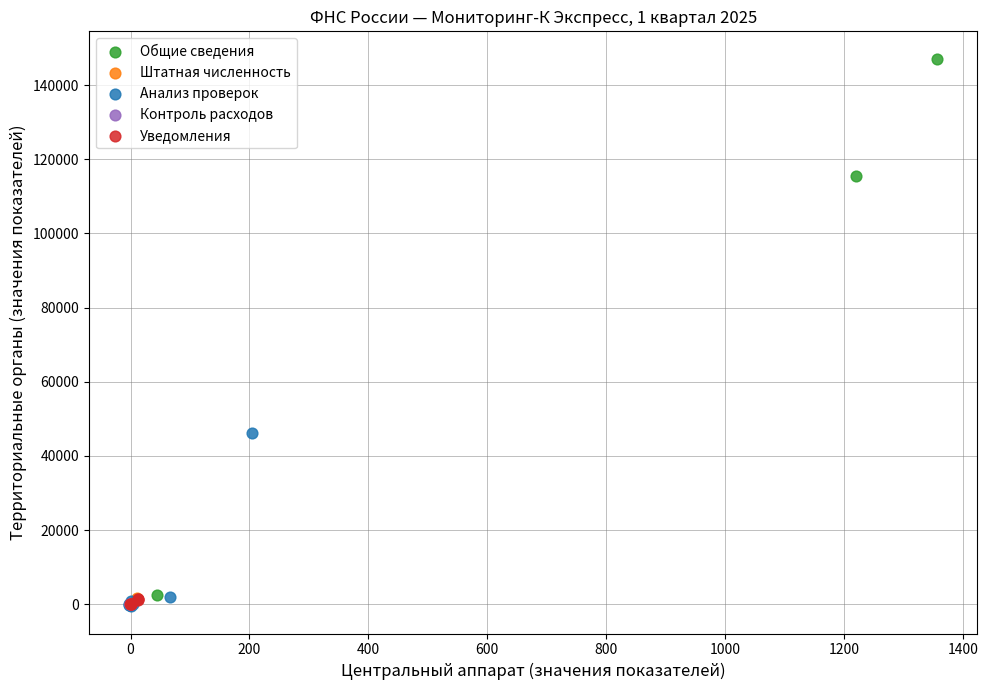

What are all the series names shown in the legend?

Общие сведения, Штатная численность, Анализ проверок, Контроль расходов, Уведомления